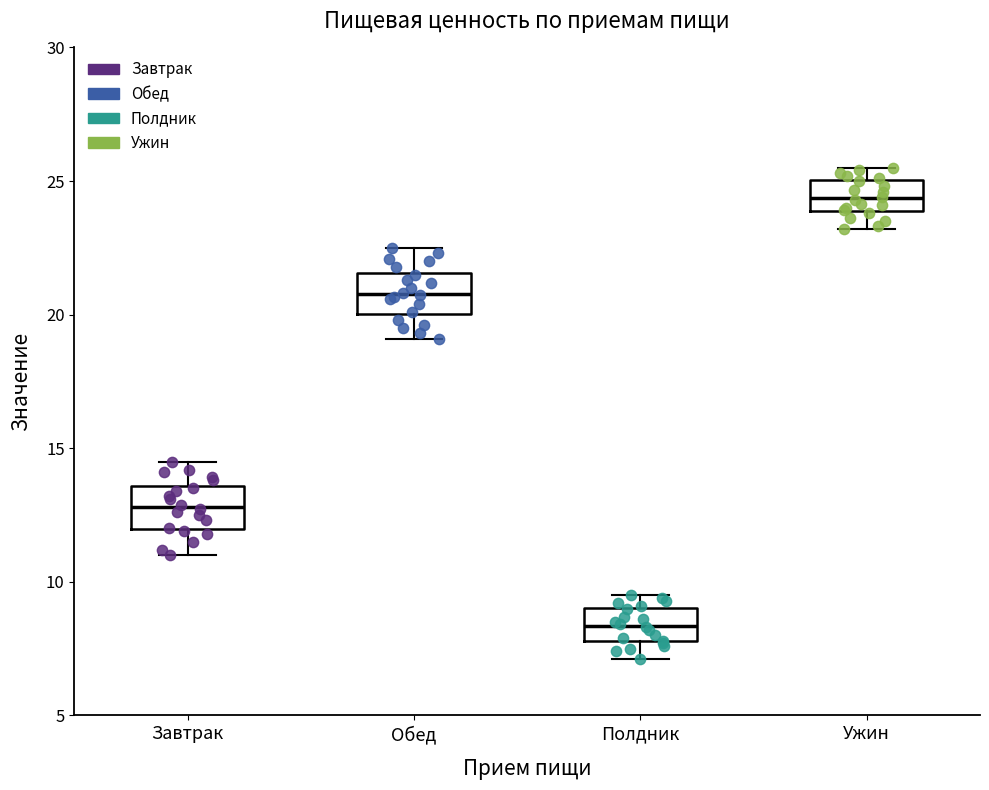

Reading left to right, transcribe this box plot: for each box, give where its median line is, the range the box spans, and where its two whiskers end, as read against the y-axis. The values are not printed on the chart, so give them approximately, as read against the axis.

Завтрак: median 13.0, box 12.0 to 13.5, whiskers 11.0 to 14.5
Обед: median 21.0, box 20.0 to 21.5, whiskers 19.0 to 22.5
Полдник: median 8.5, box 8.0 to 9.0, whiskers 7.0 to 9.5
Ужин: median 24.5, box 24.0 to 25.0, whiskers 23.0 to 25.5